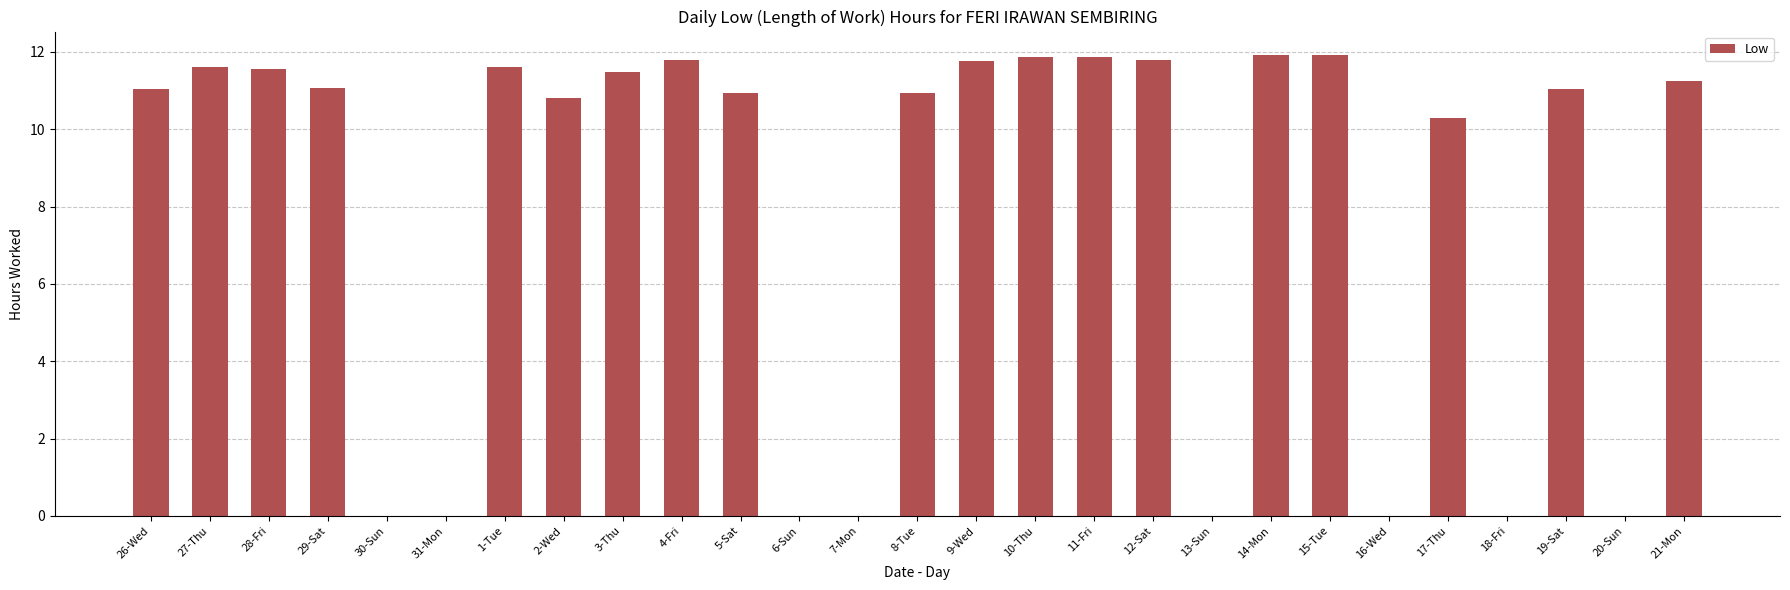

Which has a higher value, 4-Fri or 6-Sun?

4-Fri